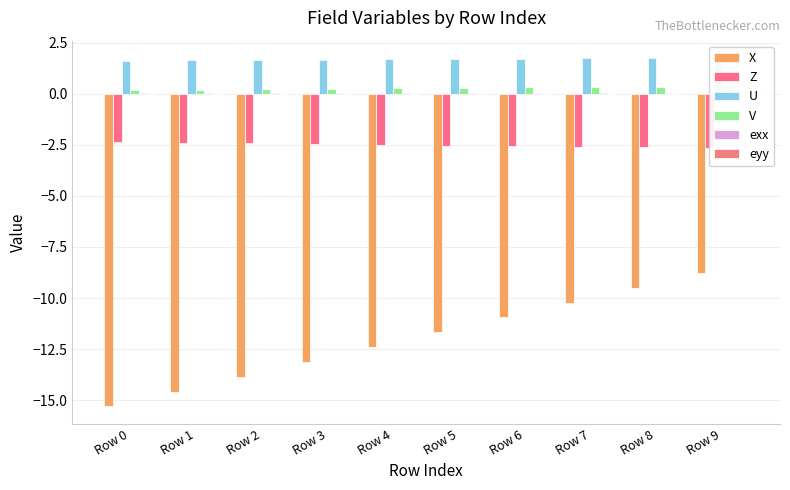

Which series has the largest total across all categories?

U